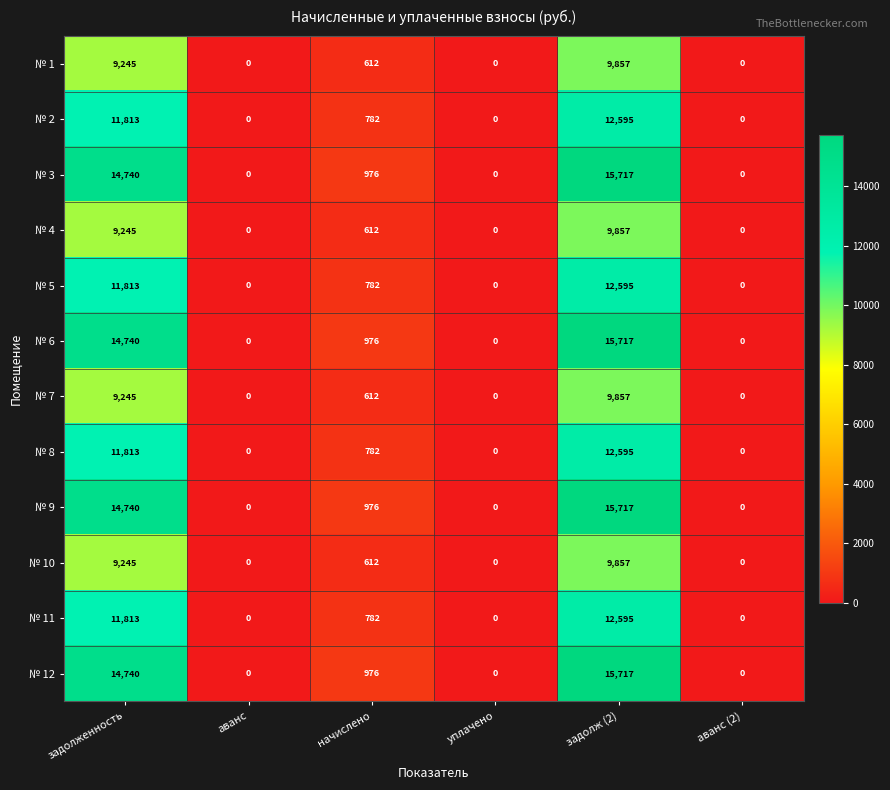

How many data points in № 9 are less than 976?

3